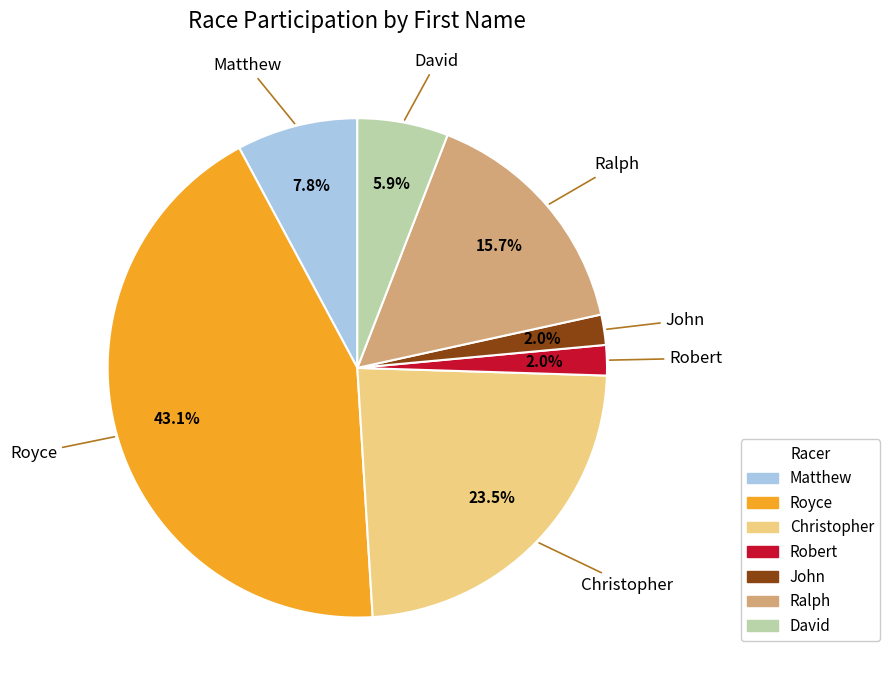

Does Matthew account for over 50% of the chart?

No